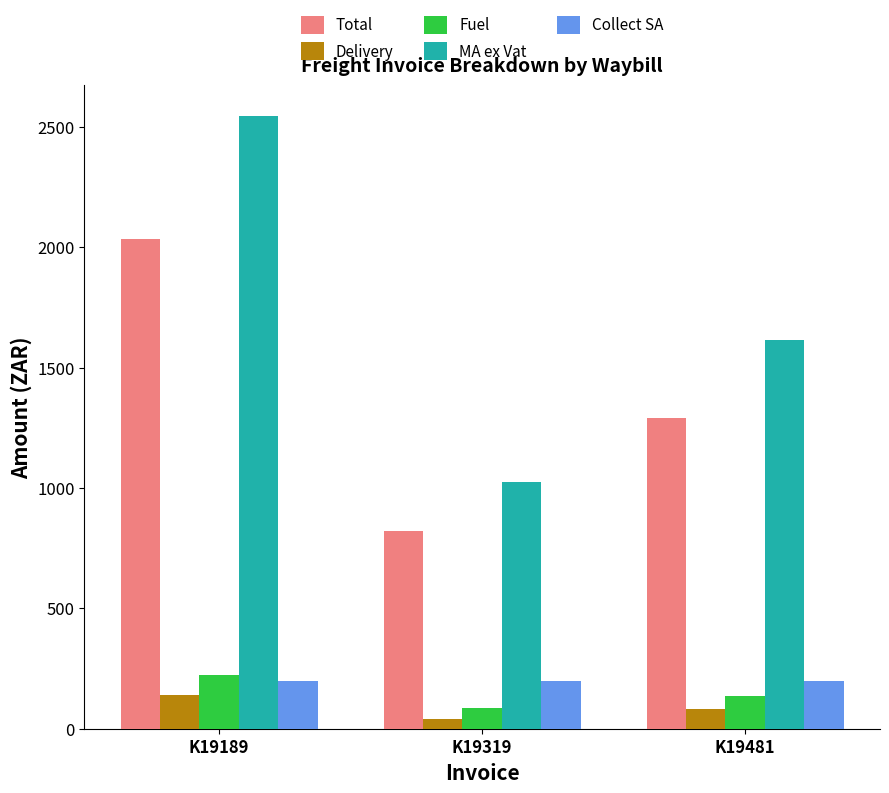

What is the spread (max minus min) of values at K19481?

1533.7